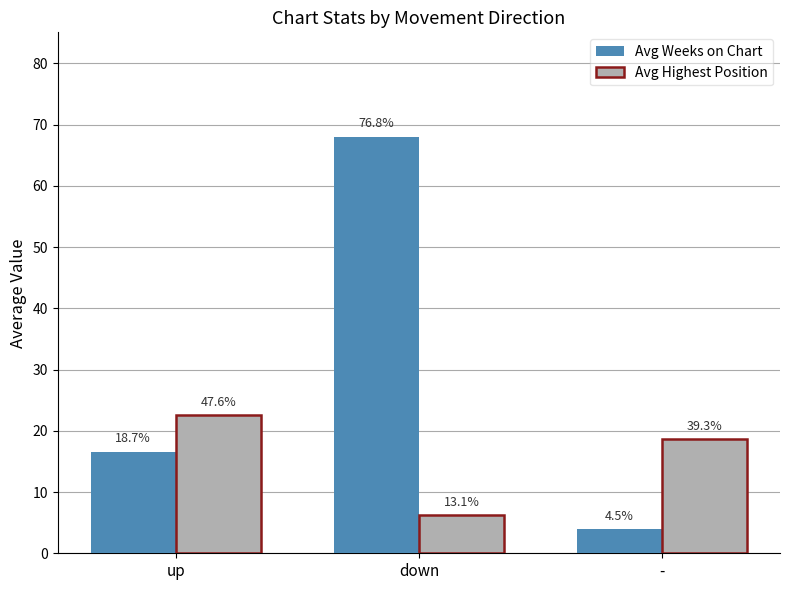

Read the Avg Highest Position value at up.

22.6